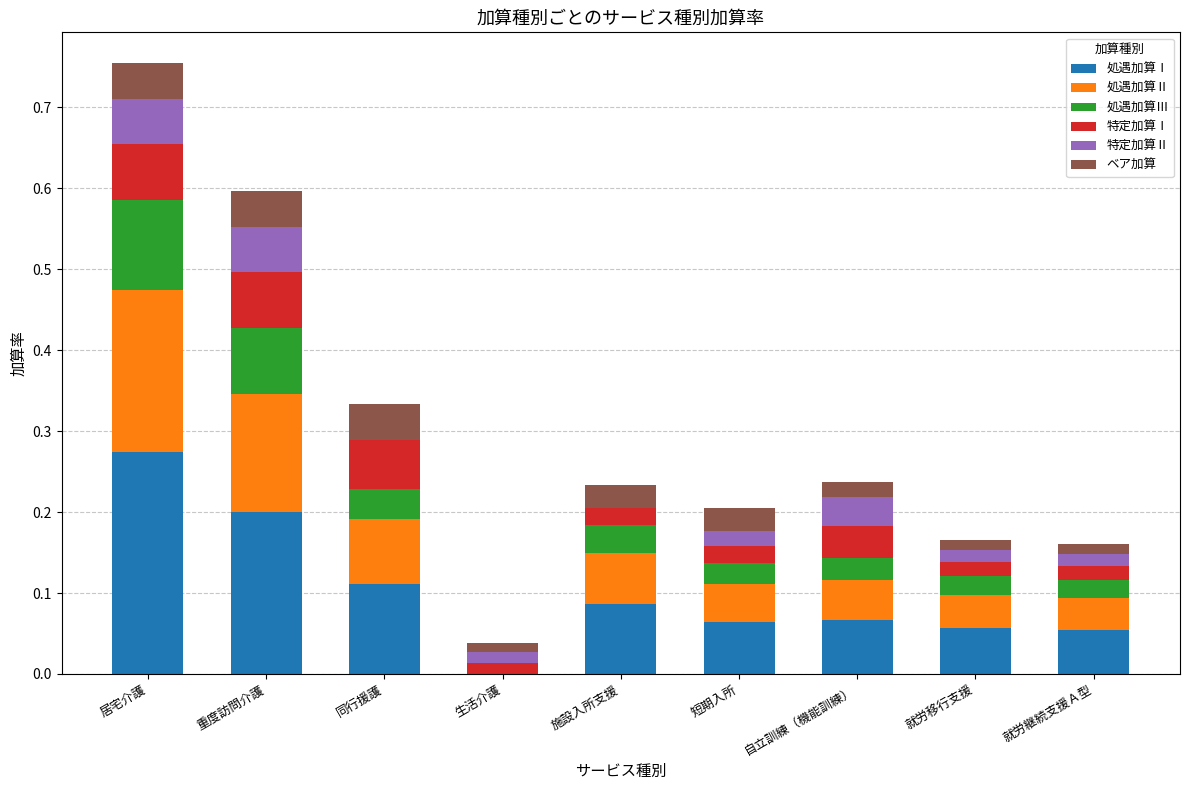

At which label does 処遇加算Ⅰ reach its peak?

居宅介護